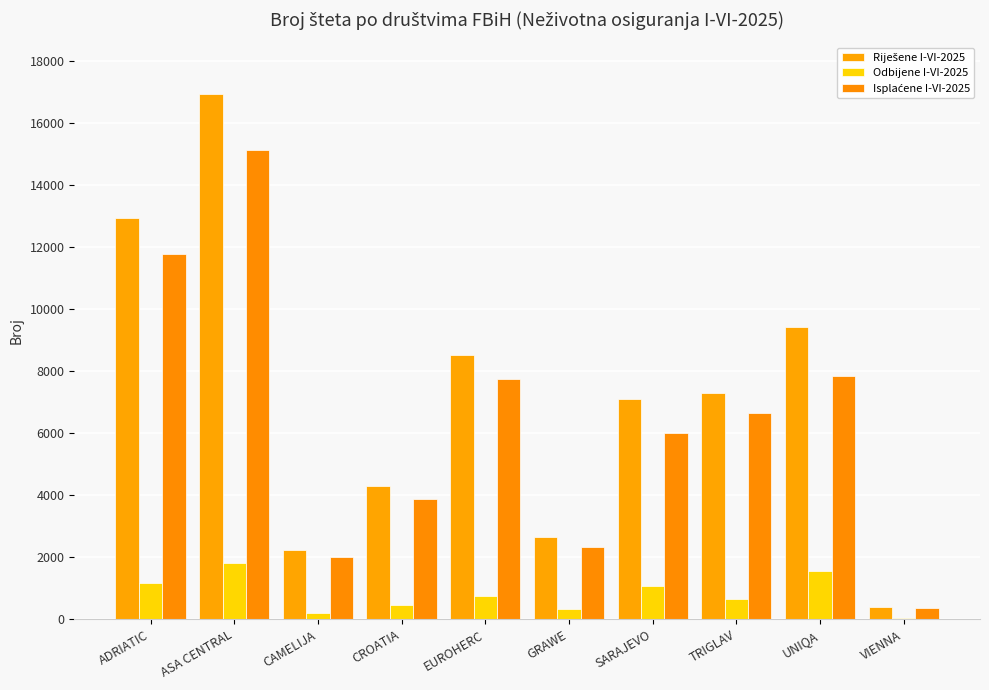

What is the label of the 9th bar from the right?

ASA CENTRAL